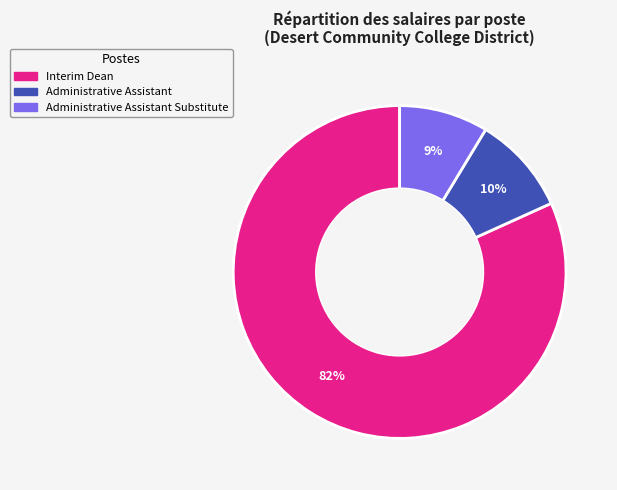

To the nearest percent, what is the average slice percentage?

33%